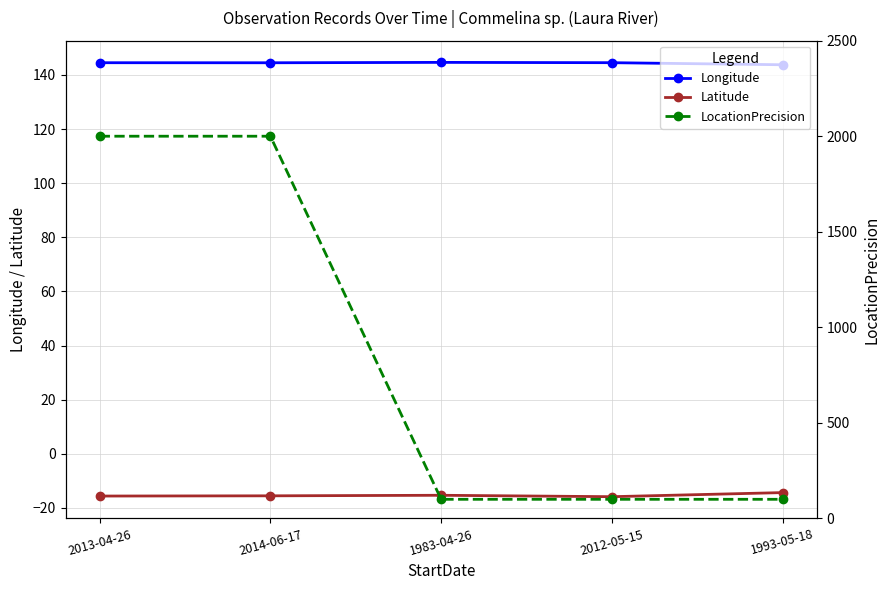

What is the label of the 5th point from the right?

2013-04-26